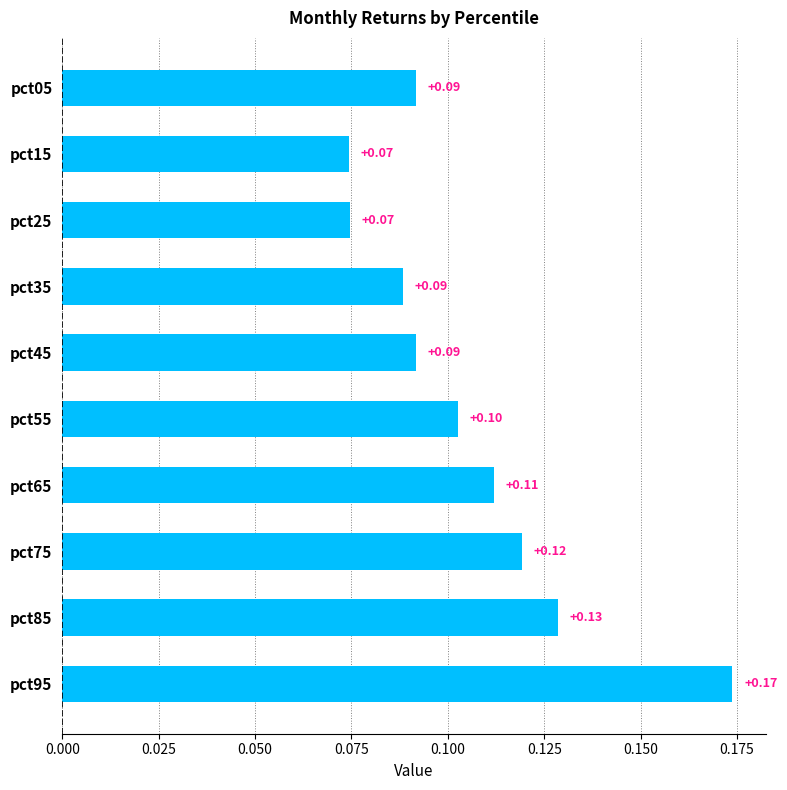

Which has a higher value, pct25 or pct55?

pct55